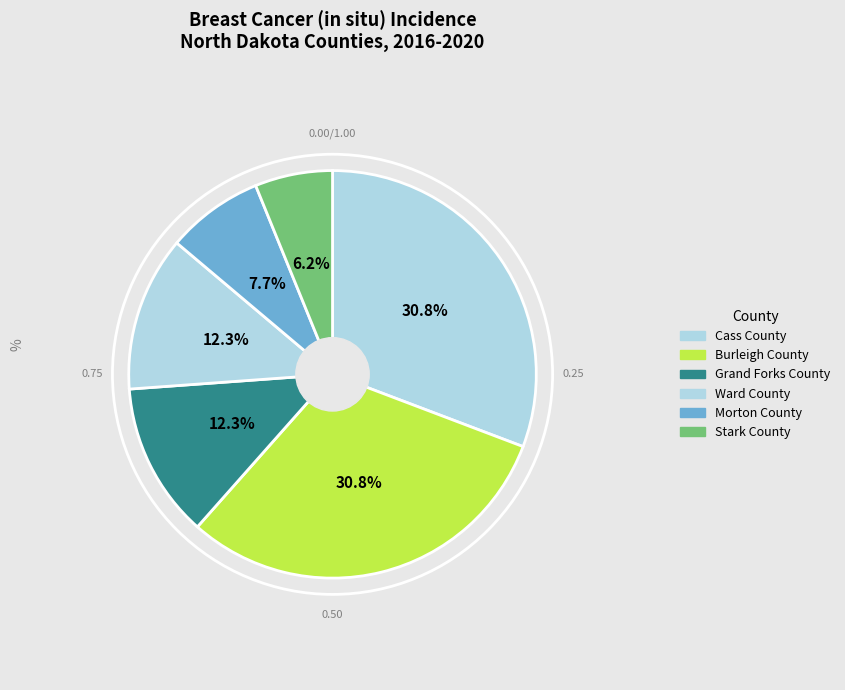

To the nearest percent, what percentage of the pie is Grand Forks County?

12%